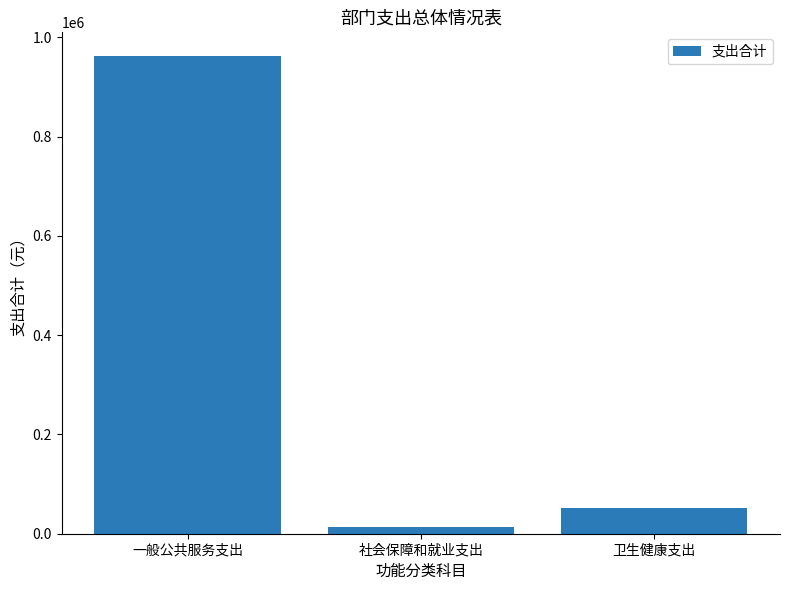

What is the value of the 2nd bar from the left?

14052.8